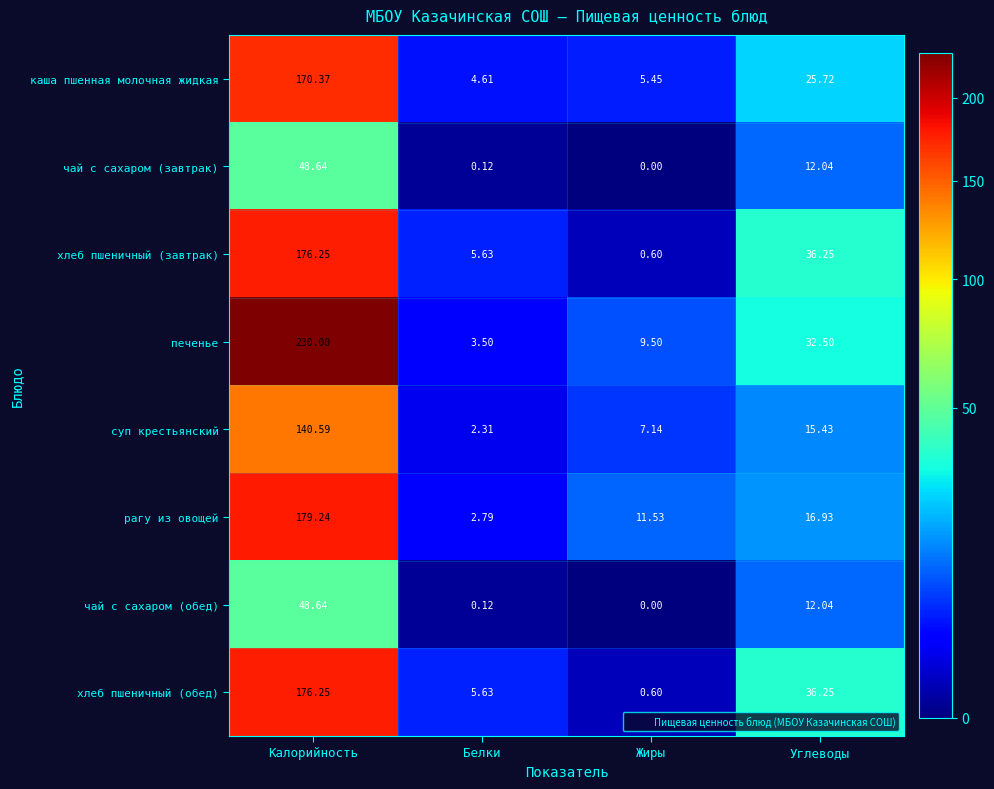

At which label does хлеб пшеничный (завтрак) first exceed 36?

Калорийность